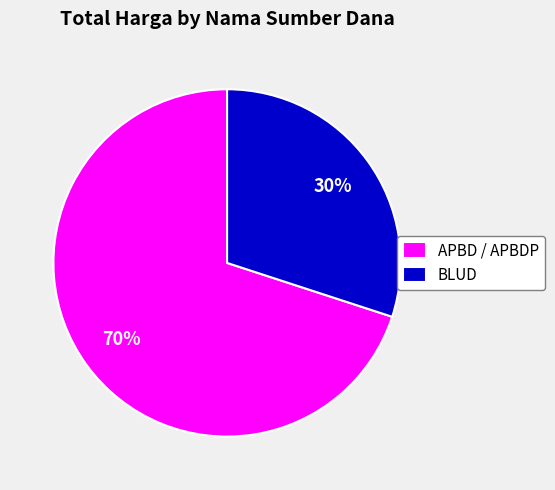

Which slice represents more than half of the pie?

APBD / APBDP